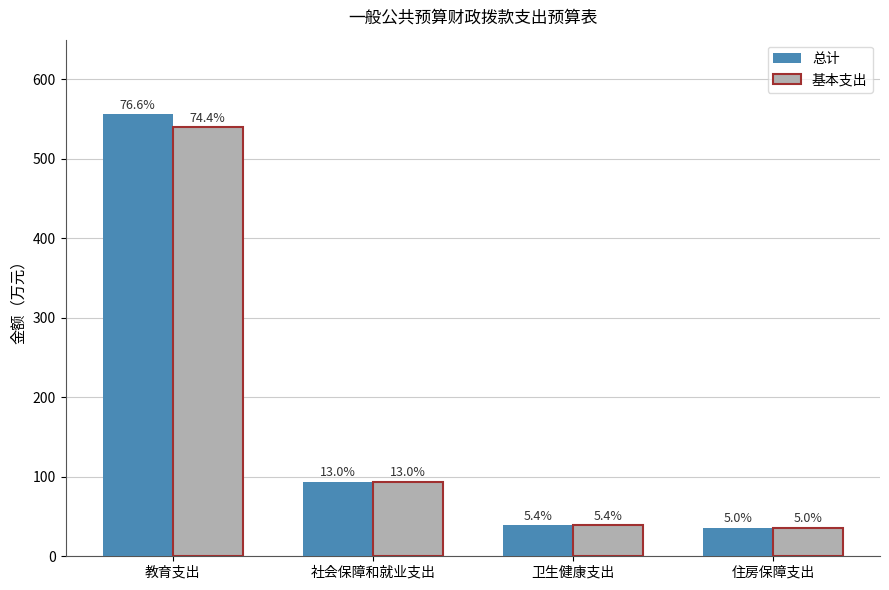

What are all the series names shown in the legend?

总计, 基本支出